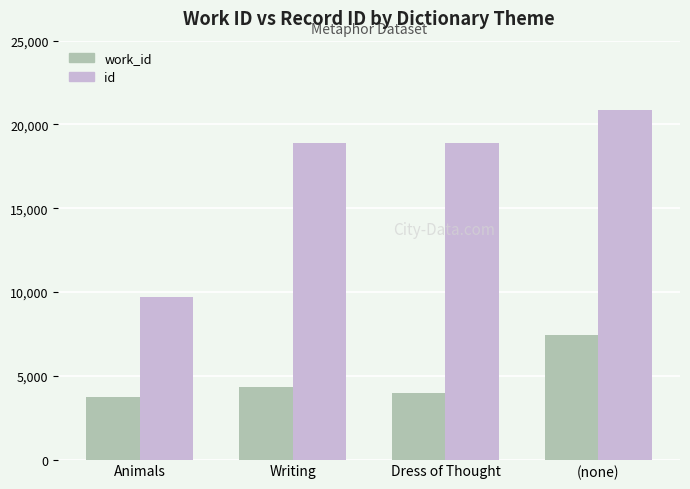

How many data points in id are less than 18912?

2